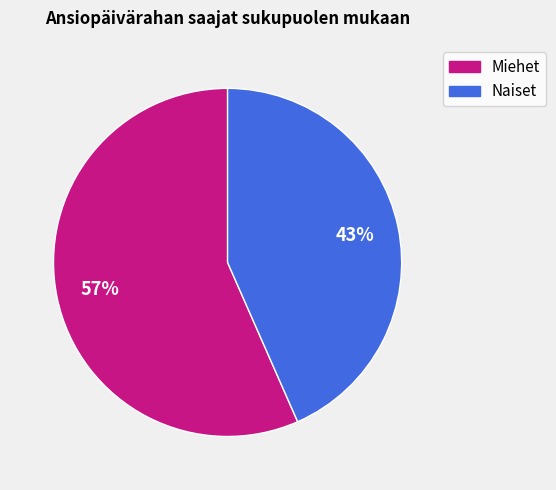

How many segments does this pie chart have?

2